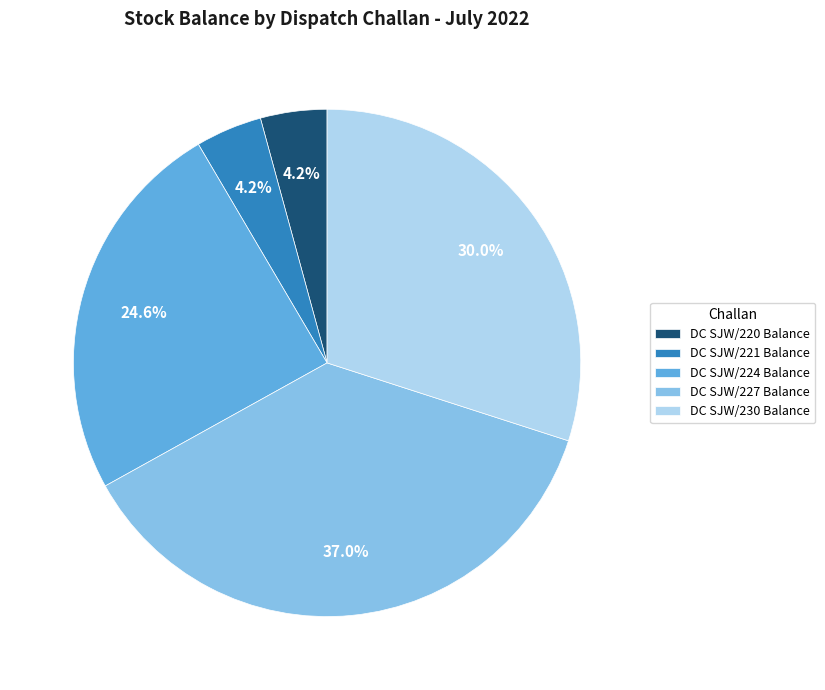

Between DC SJW/224 Balance and DC SJW/230 Balance, which is larger?

DC SJW/230 Balance